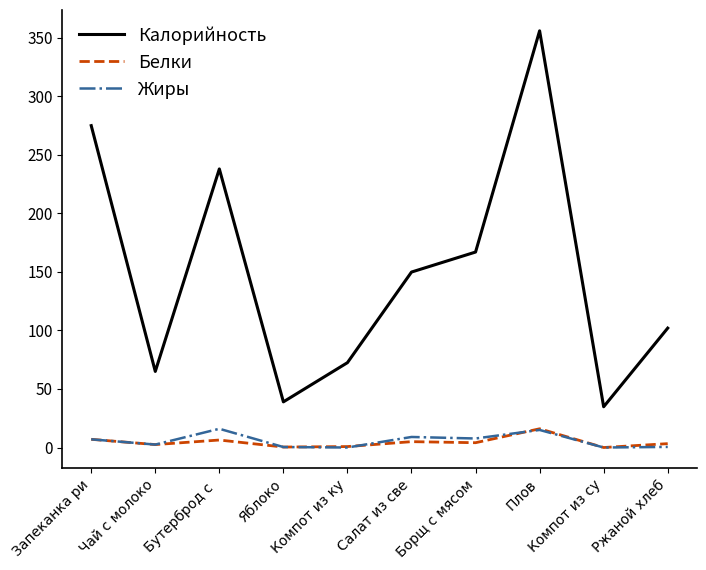

Which series has the largest range (max minus min)?

Калорийность